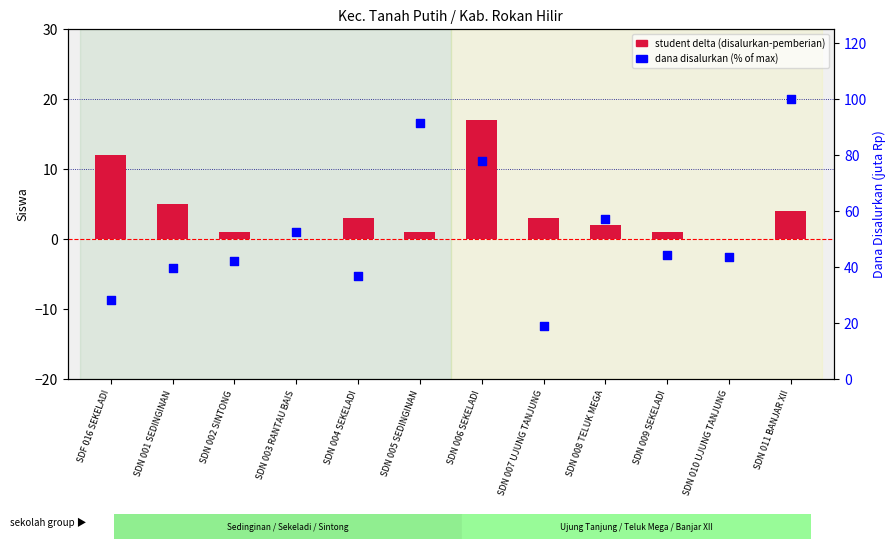

Which series reaches the minimum Y coordinate?

student delta (disalurkan-pemberian)